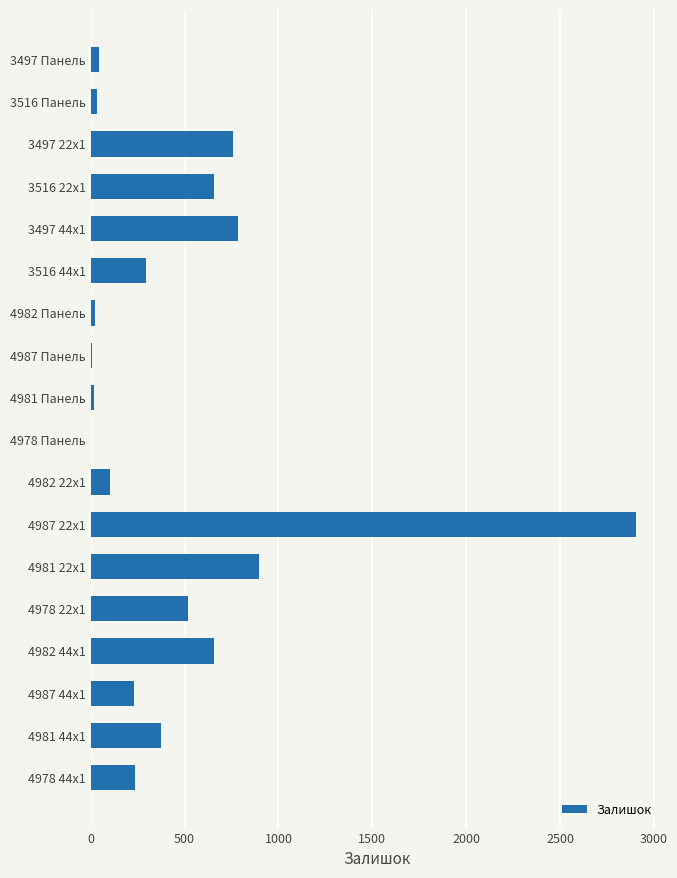

At which label is the value closest to 1453?

4981 22x1